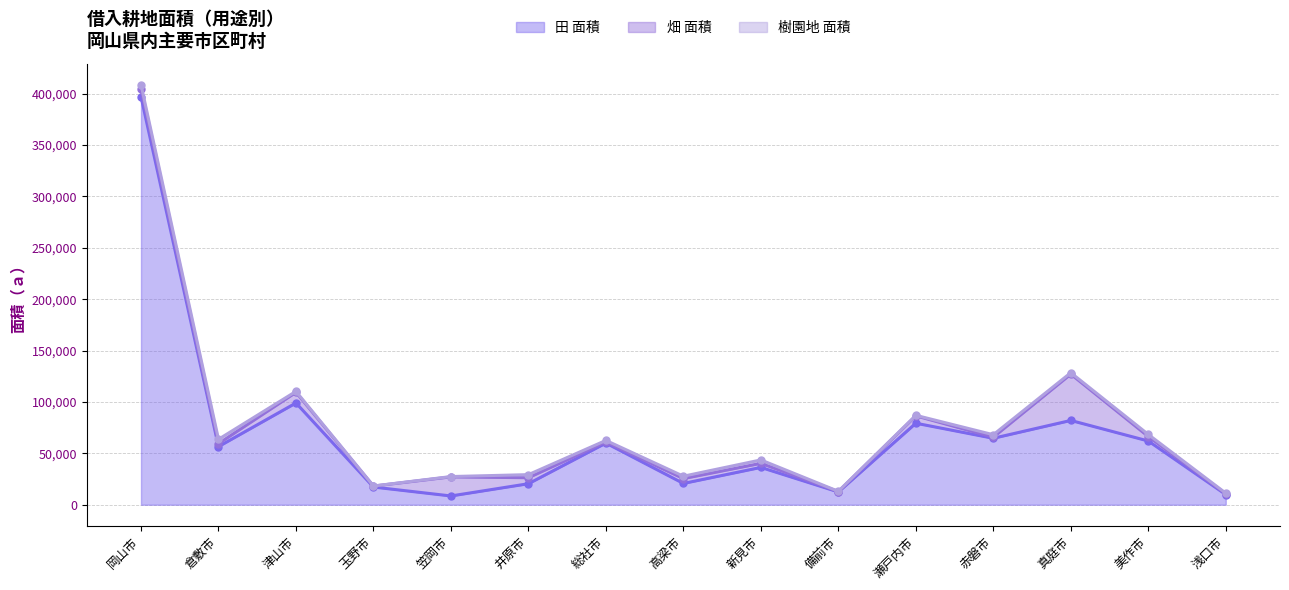

Rank the series at 美作市 from highest to lowest value.

田 面積, 畑 面積, 樹園地 面積